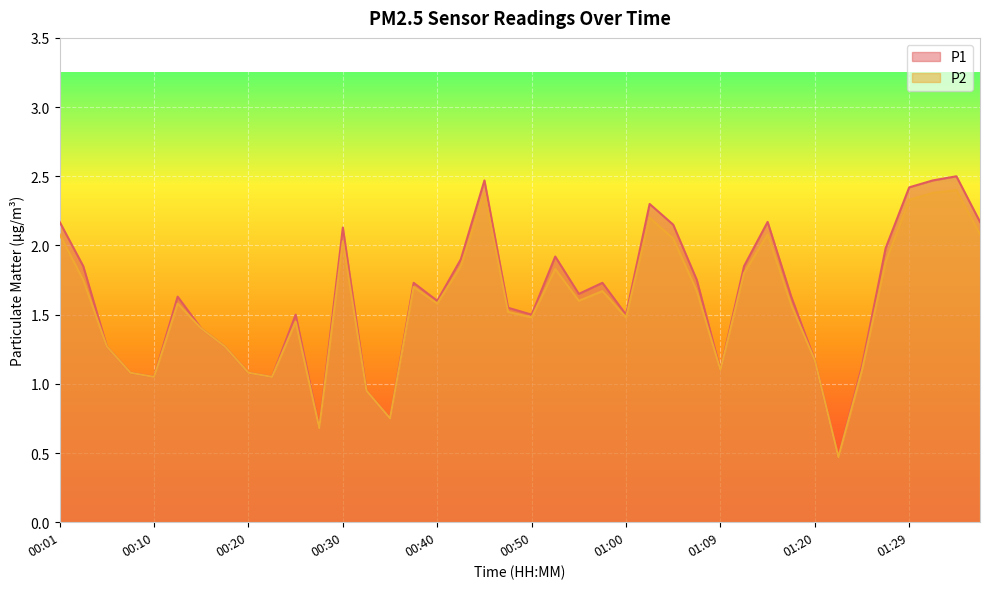

Is the value of P1 at 33 greater than the value of P2 at 17?

No